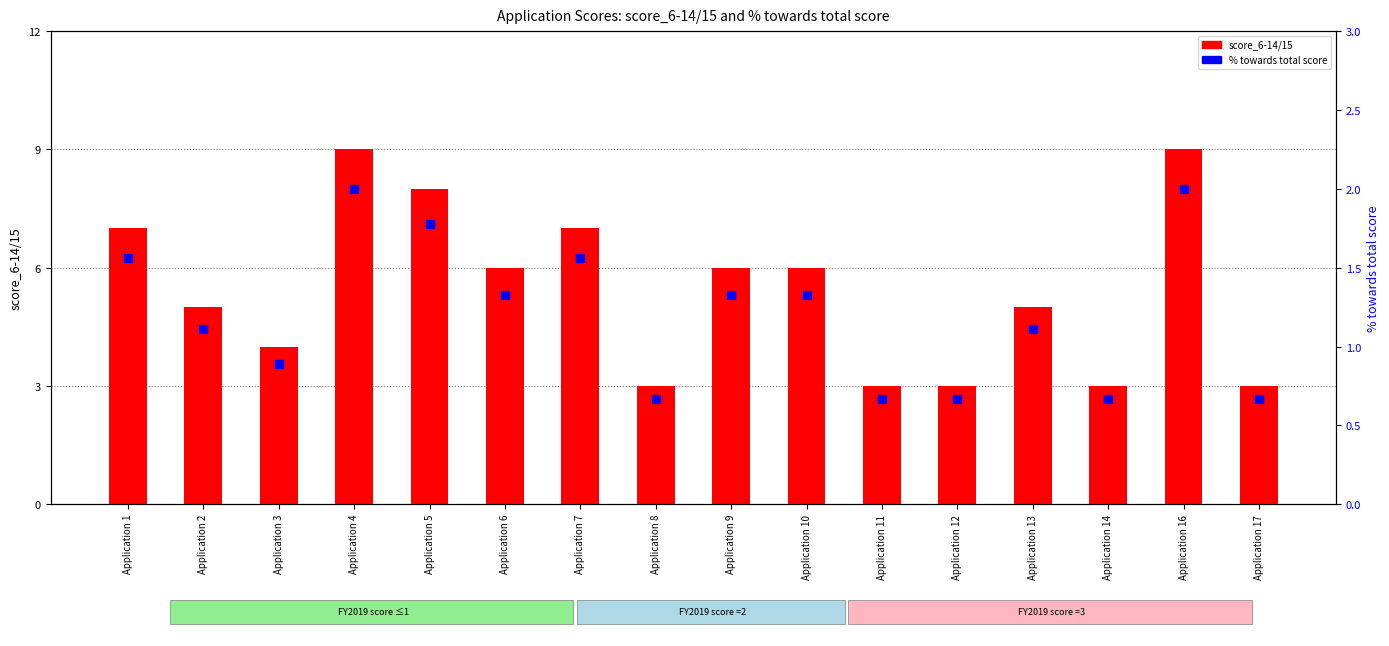

What are all the series names shown in the legend?

score_6-14/15, % towards total score